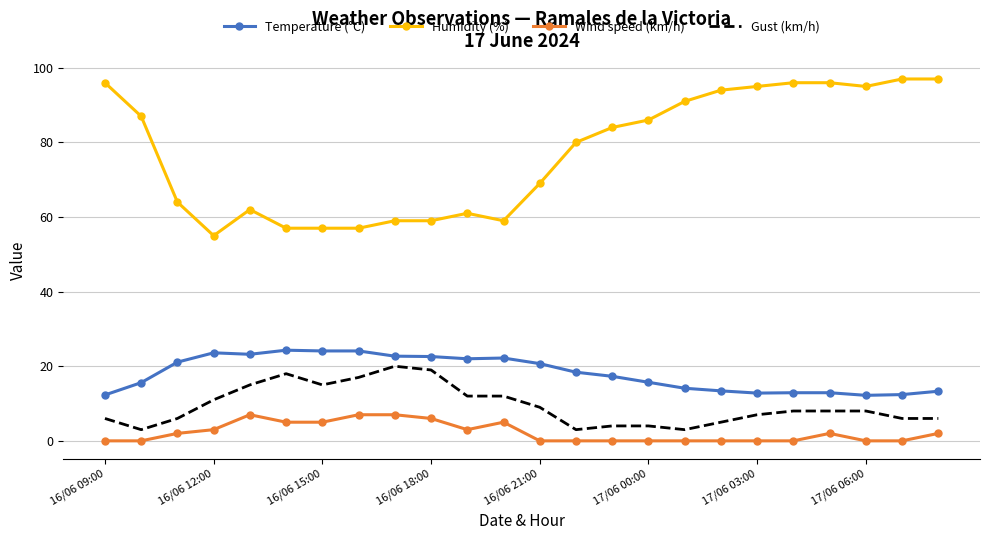

List the series in order of their peak value, highest first.

Humidity (%), Temperature (°C), Gust (km/h), Wind speed (km/h)